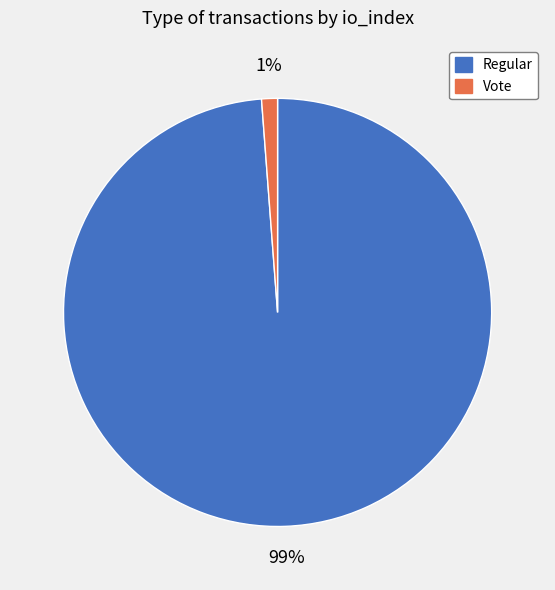

Is it true that Vote is 1% of the pie?

True